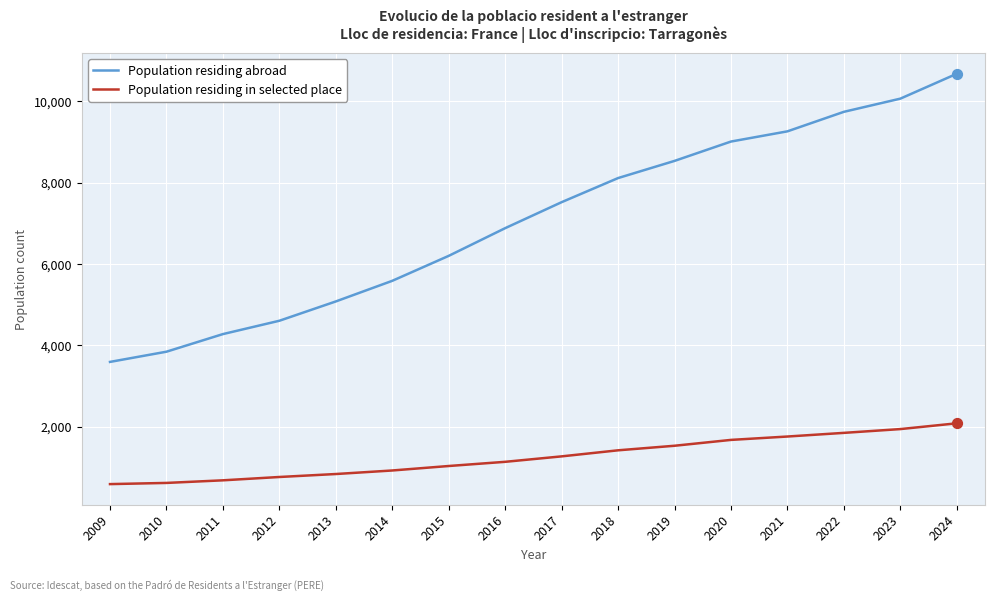

What are all the series names shown in the legend?

Population residing abroad, Population residing in selected place